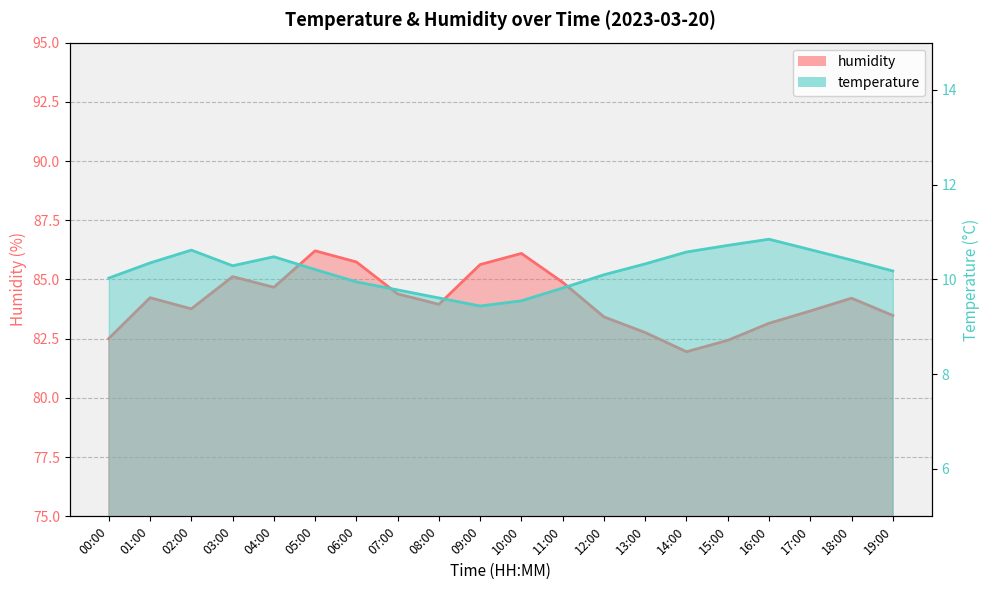

Does the chart display data point markers on the line(s)?

No